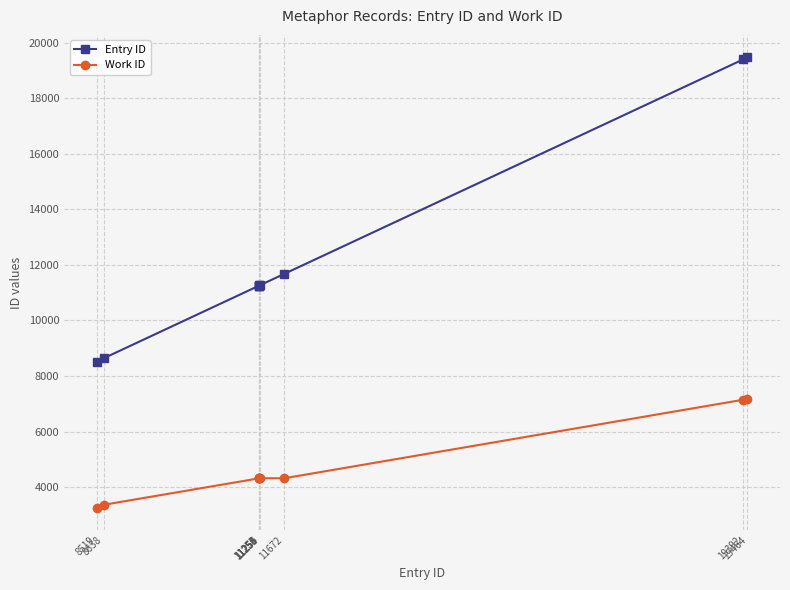

Is it true that Work ID equals 6588 at 11253?

False